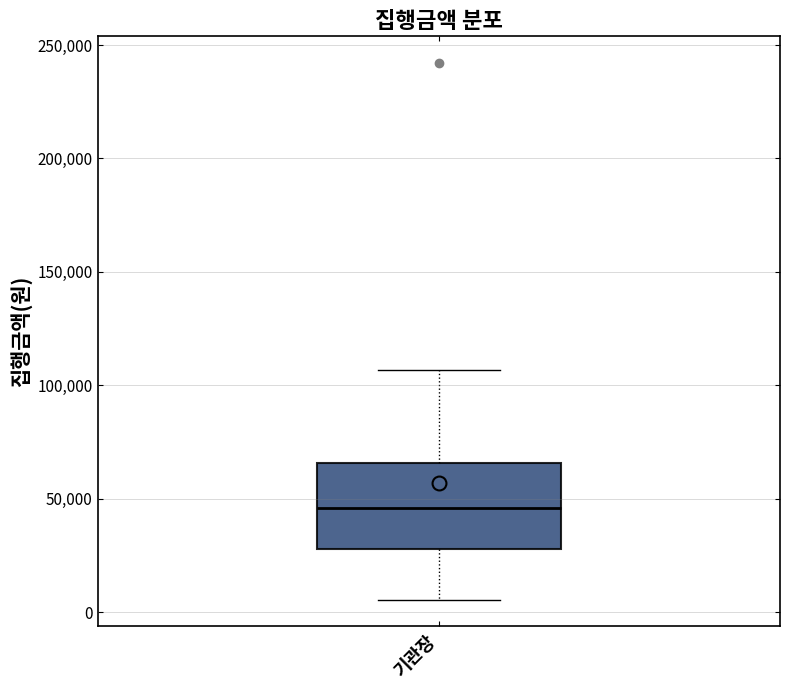

Read this box plot against the y-axis: the position of the median line, the range covered by the box, and the ends of both whiskers. The values are not printed on the chart, so give them approximately, as read against the axis.

median 45000, box 30000 to 65000, whiskers 5000 to 105000